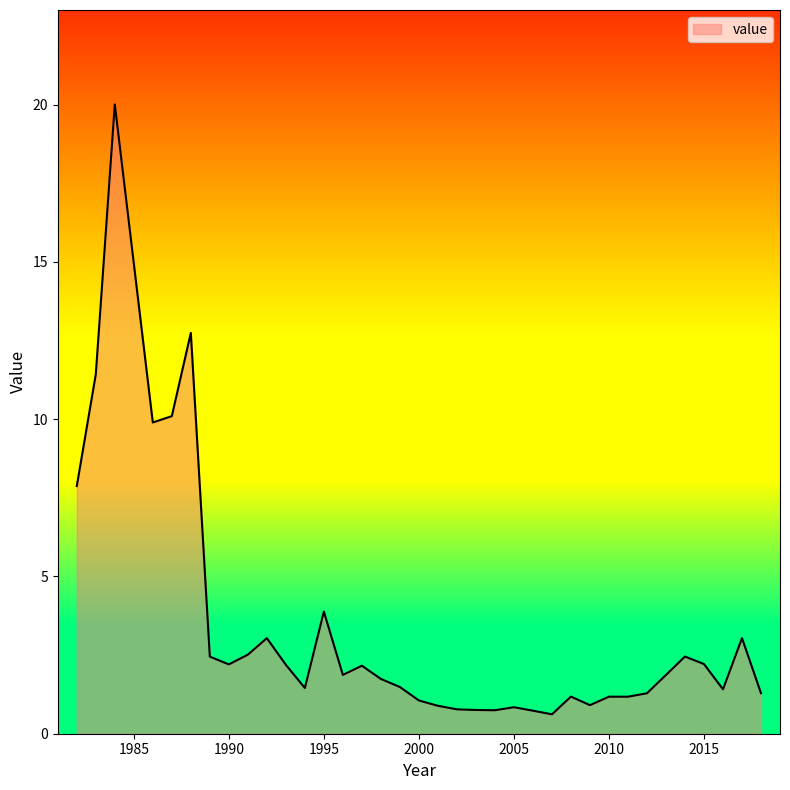

What is the minimum value shown in the chart?

0.6